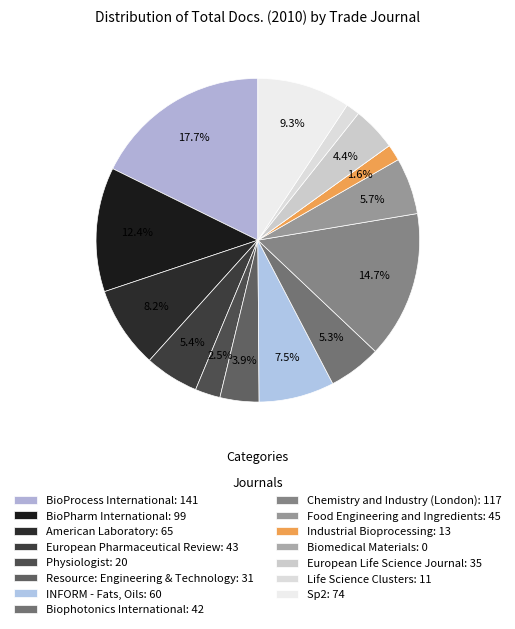

Which has a higher value, Physiologist or European Life Science Journal?

European Life Science Journal